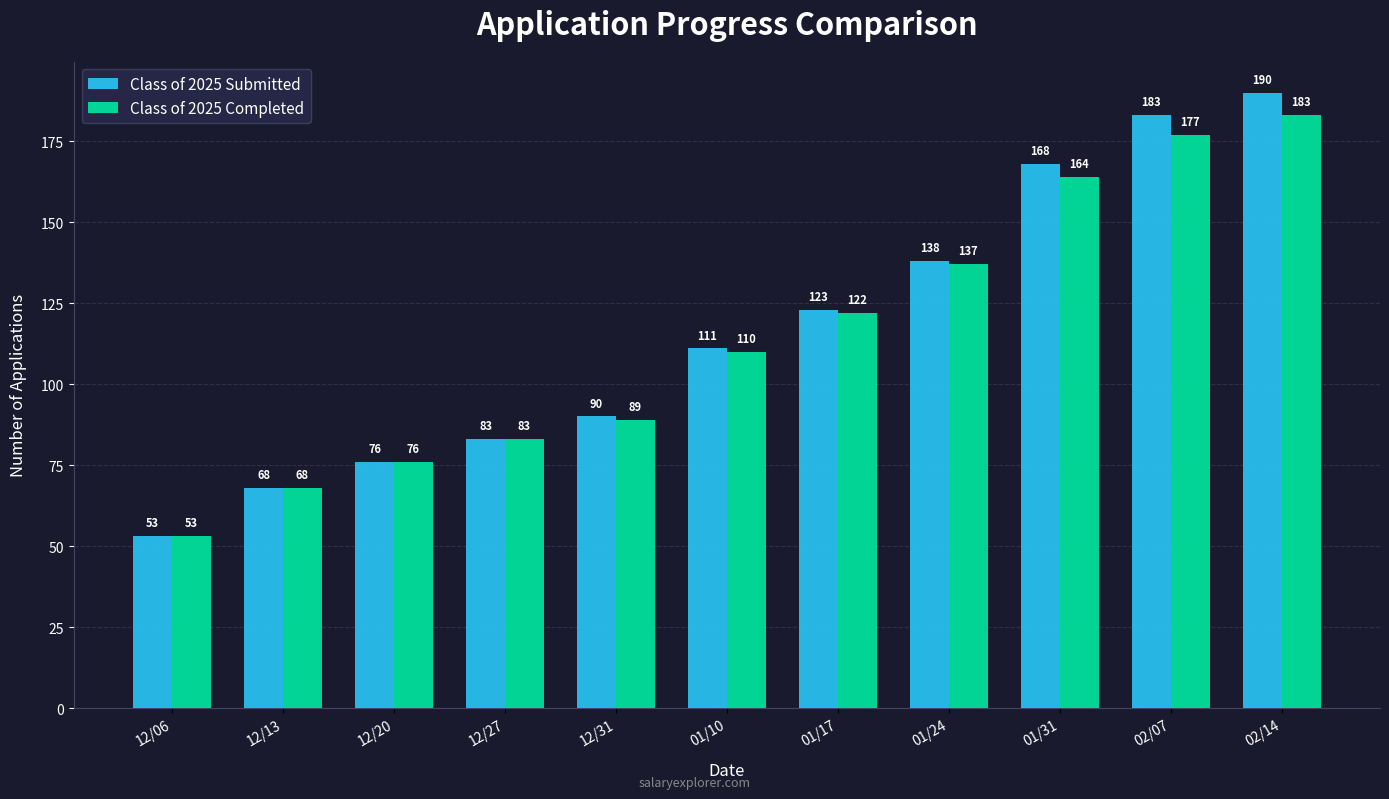

What are all the series names shown in the legend?

Class of 2025 Submitted, Class of 2025 Completed